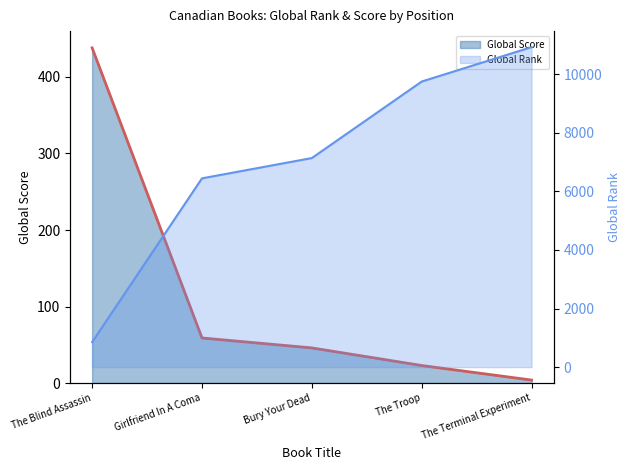

At how many categories does at least one series exceed 4710?

4